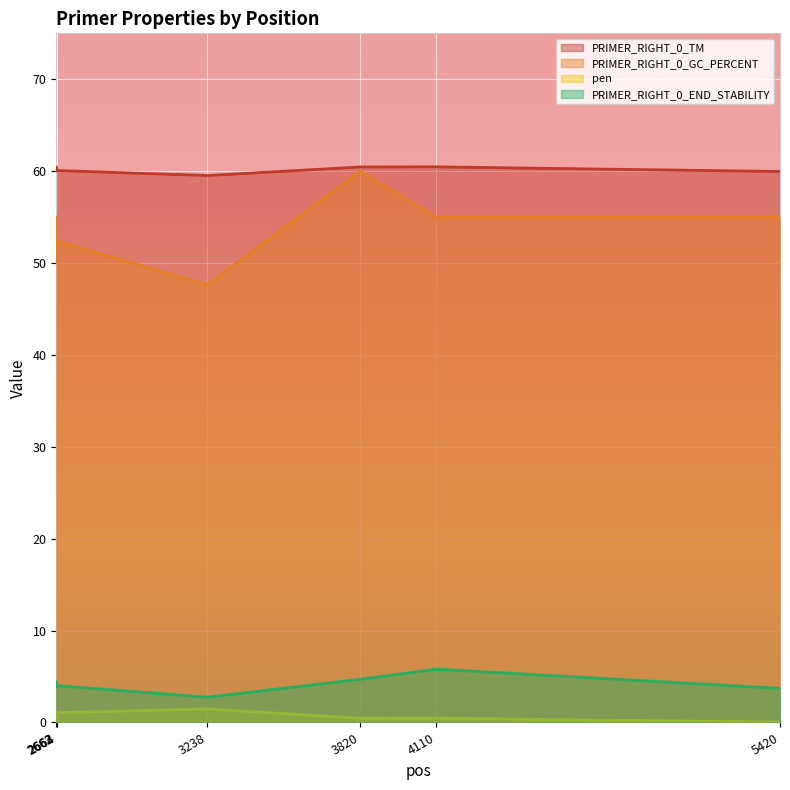

The value of PRIMER_RIGHT_0_END_STABILITY at 2662 is 2.5. True or false?

False